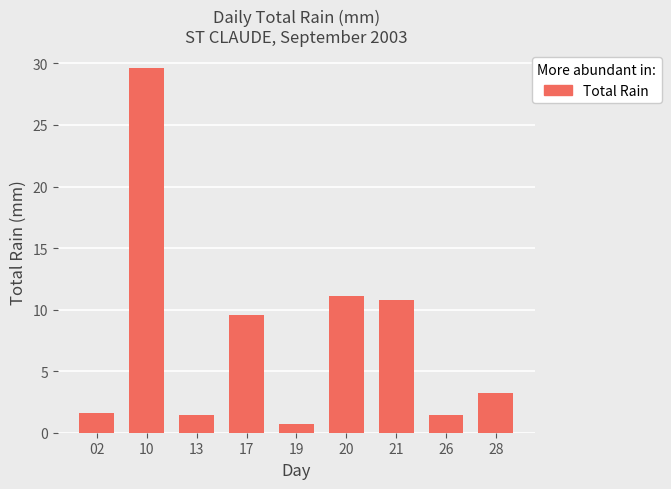

Between 13 and 10, which is larger?

10